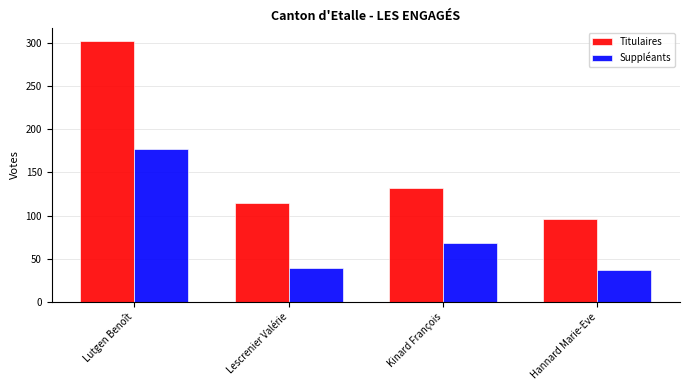

Which series has the widest spread of values?

Titulaires